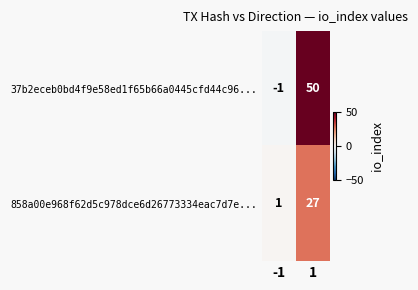

How many data points in 858a00e968f62d5c978dce6d26773334eac7d7e... are less than 27?

1